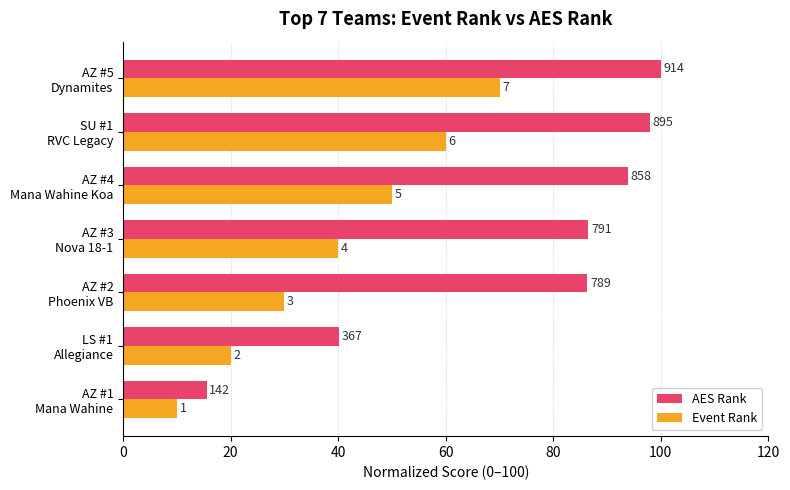

What are all the series names shown in the legend?

AES Rank, Event Rank